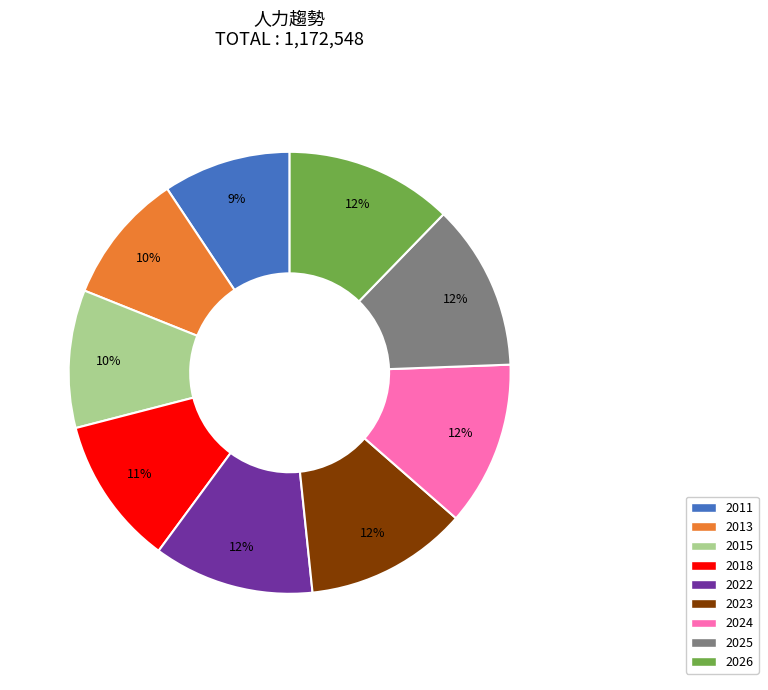

To the nearest percent, what portion does 2011 represent?

9%